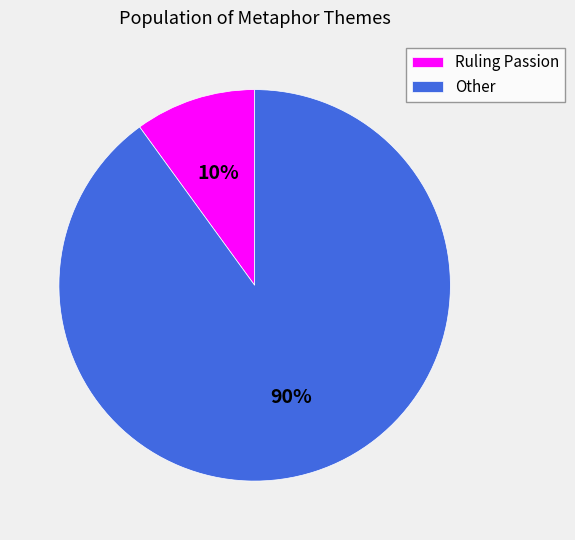

Does any single category account for the majority?

Yes